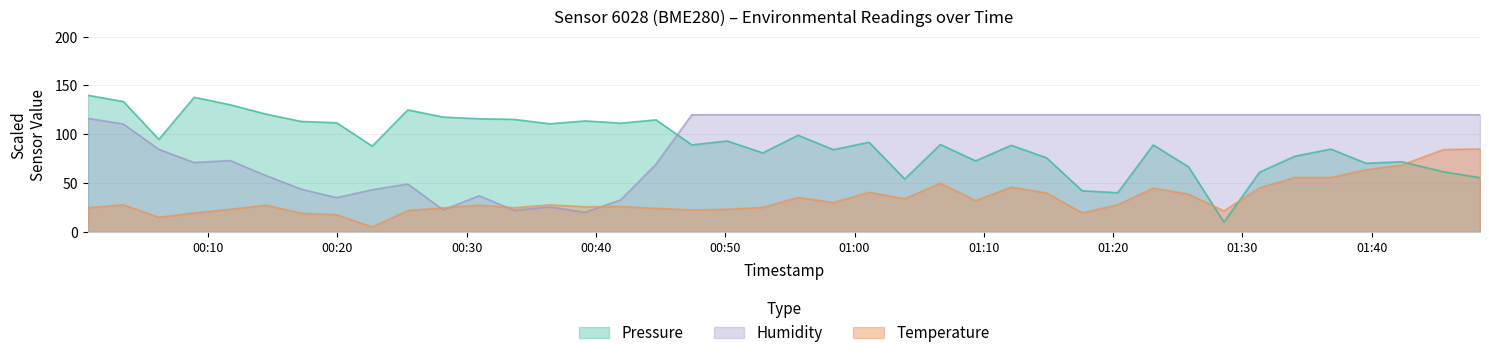

How many interior local valleys does the Pressure series have?

12